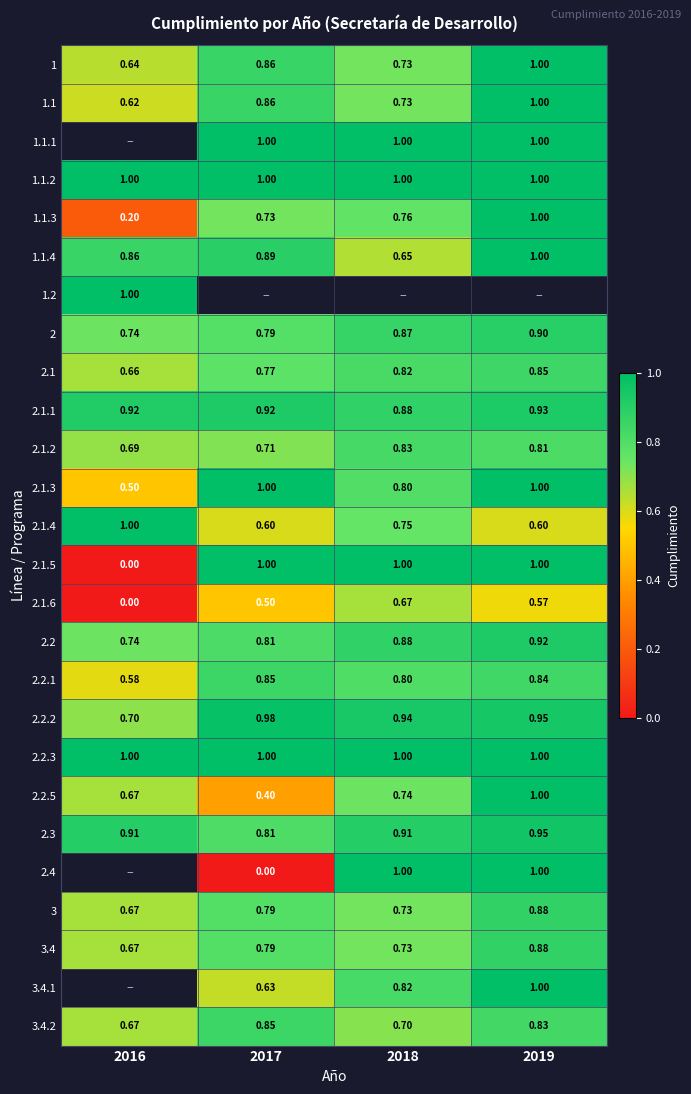

How many series are shown in this chart?

26